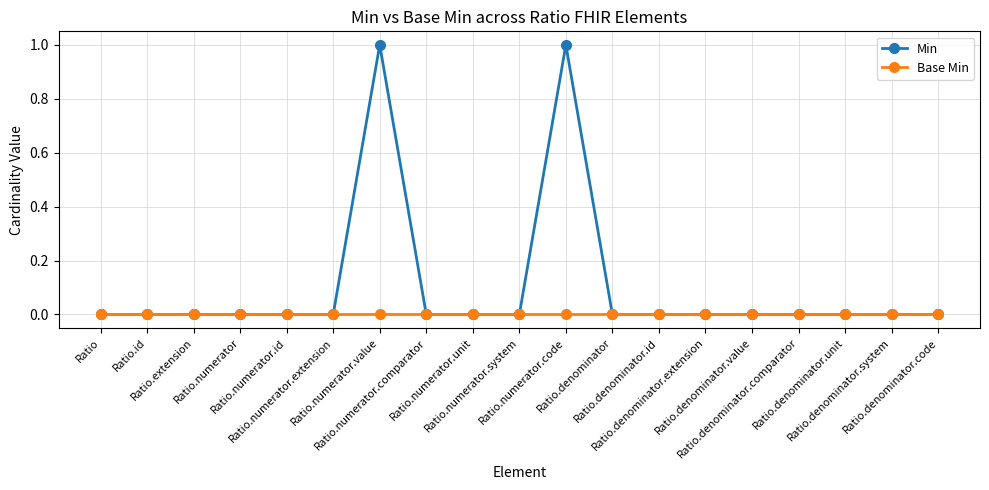

True or false: Min has more than 0 interior local peaks.

True